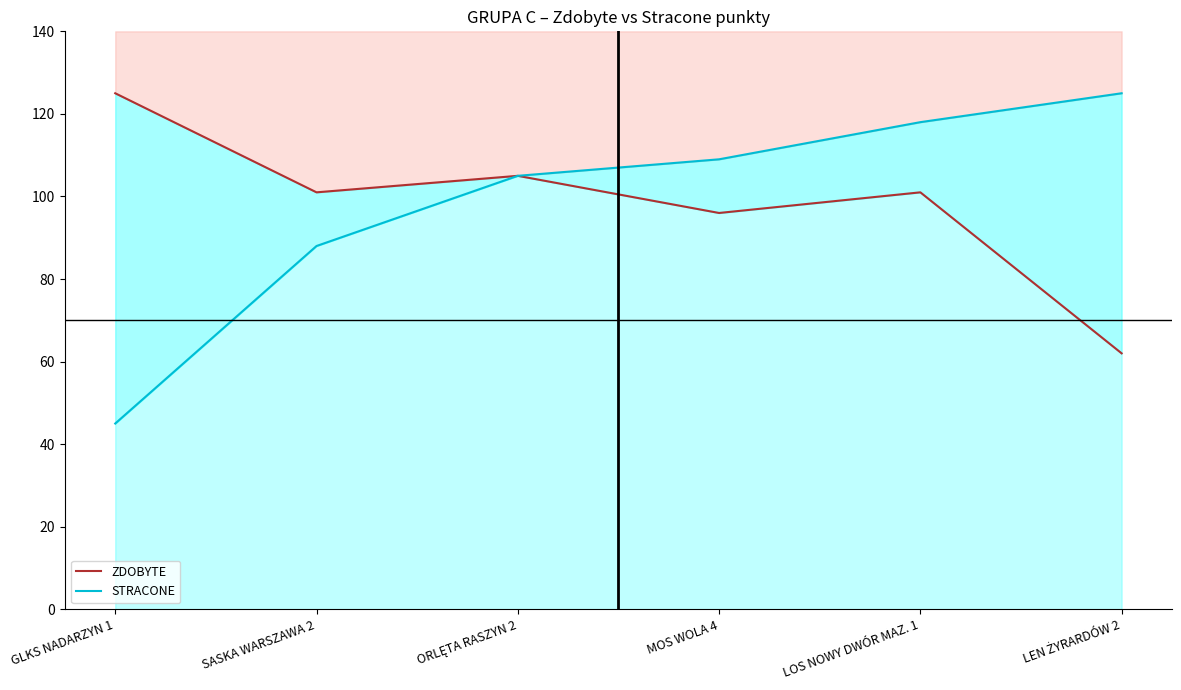

What position from the left is LOS NOWY DWÓR MAZ. 1?

5